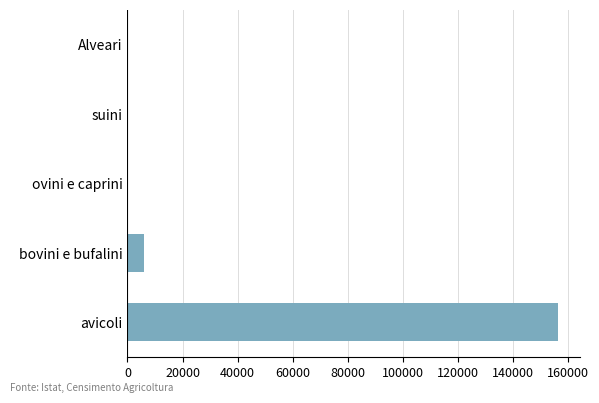

Between bovini e bufalini and suini, which is larger?

bovini e bufalini